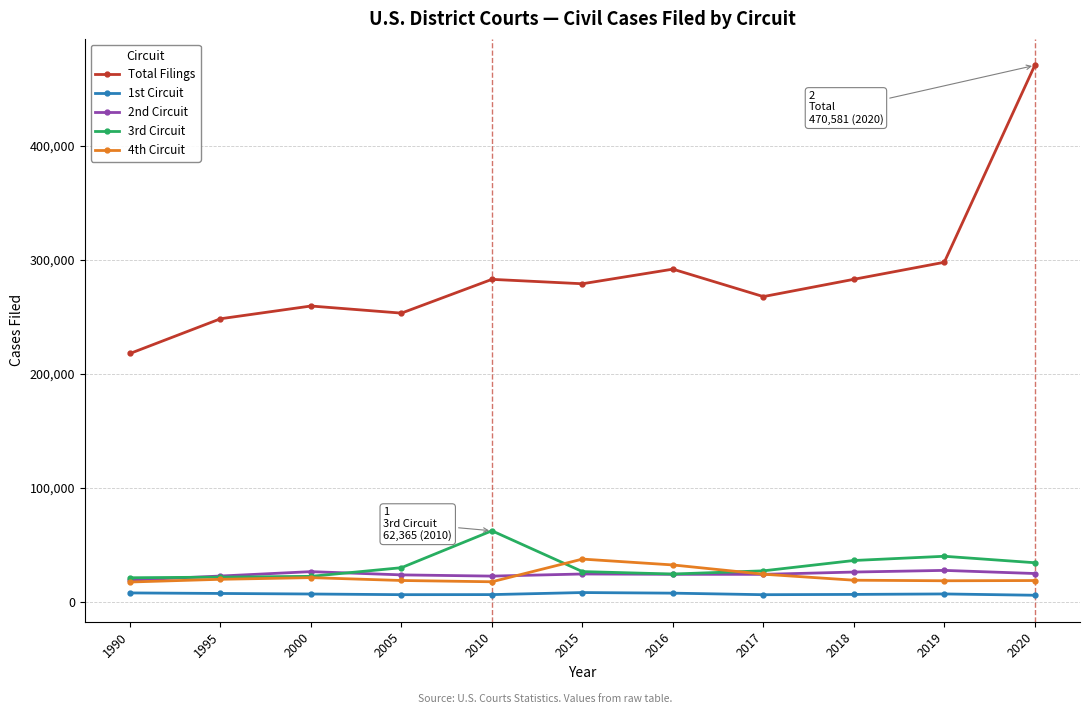

At which label does 4th Circuit reach its peak?

2015